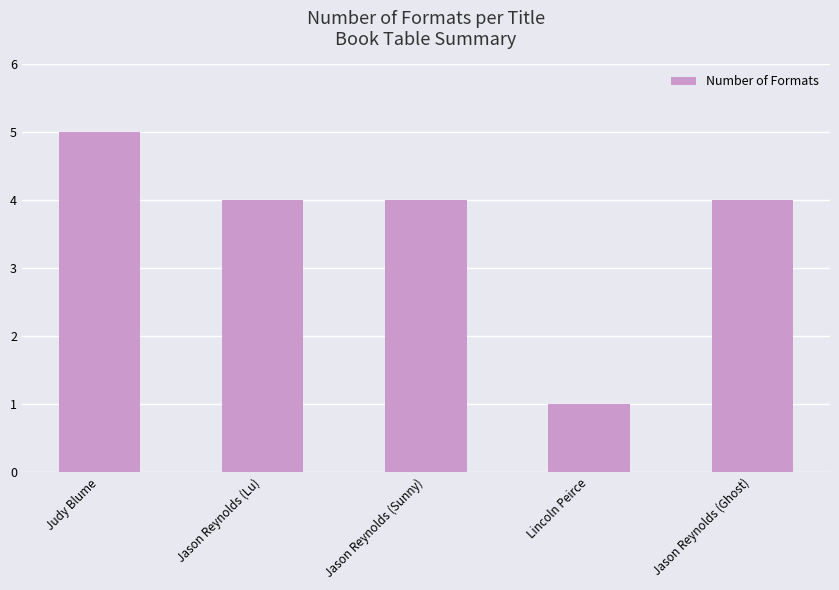

True or false: the data shows 0 at Lincoln Peirce.

False